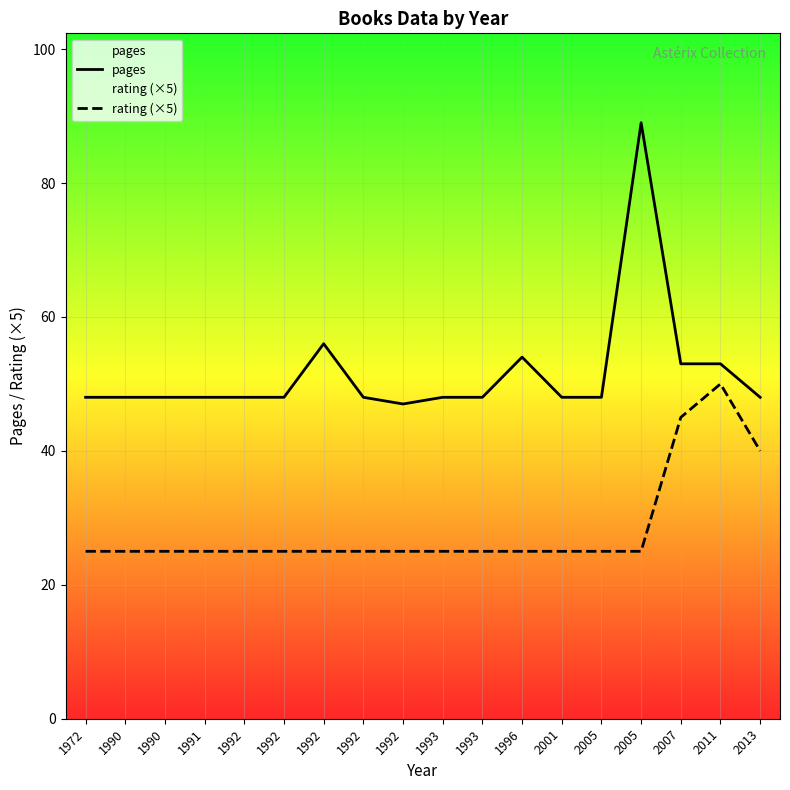

How many data points in pages are above 48?

5